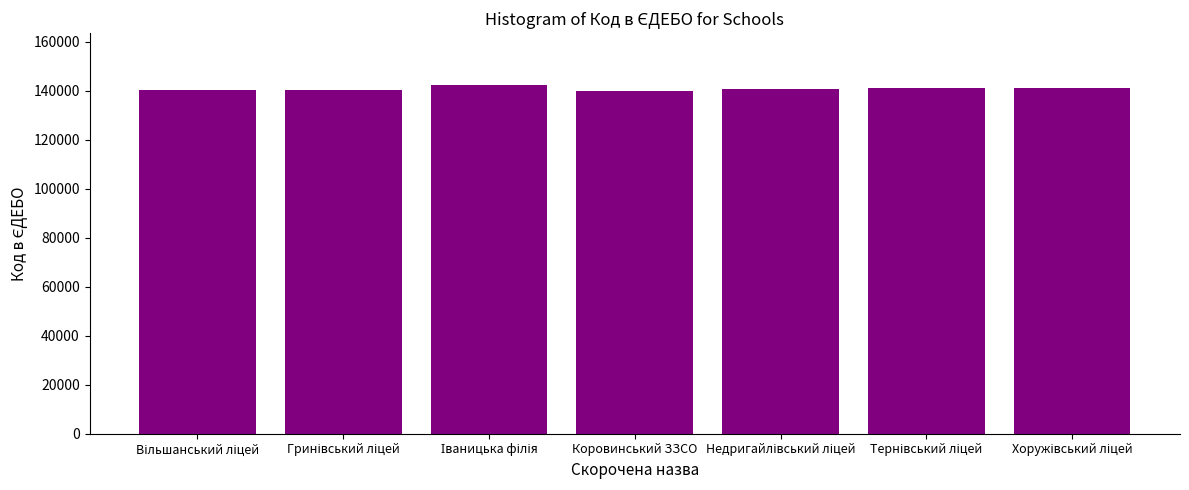

True or false: the data shows 139900 at Коровинський ЗЗСО.

True